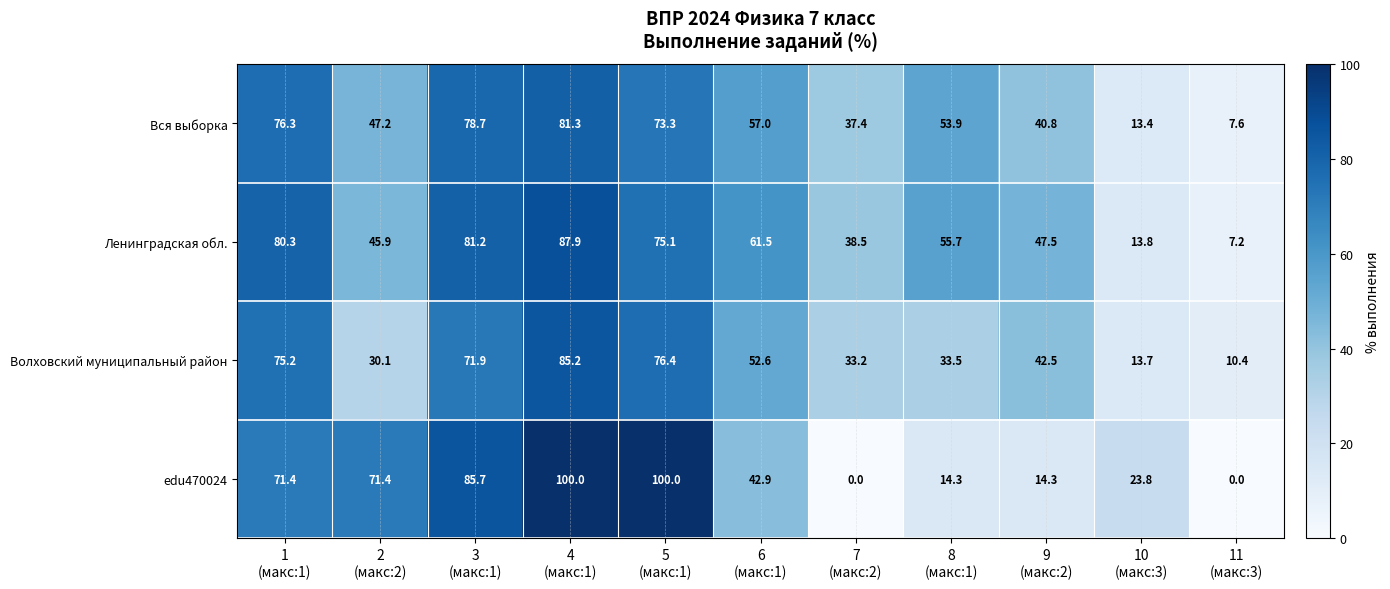

Rank the series by their maximum value, from highest to lowest.

edu470024, Ленинградская обл., Волховский муниципальный район, Вся выборка